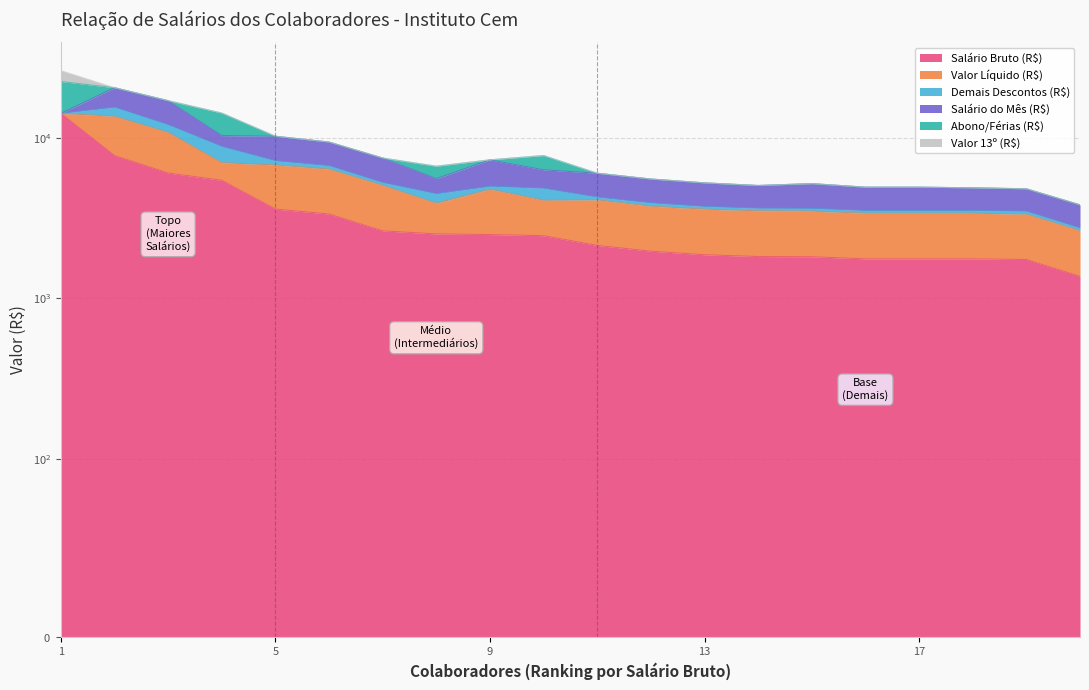

Does the chart have visible grid lines?

Yes